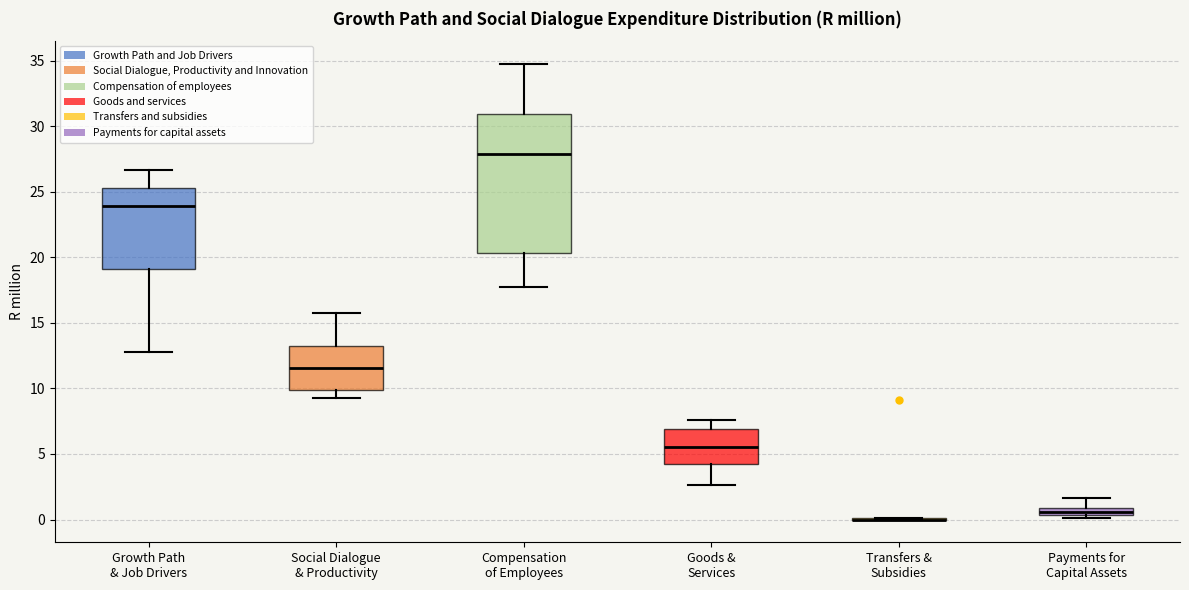

Comparing the boxes themselves (not the whiskers), which one is the tallest?

Compensation of Employees